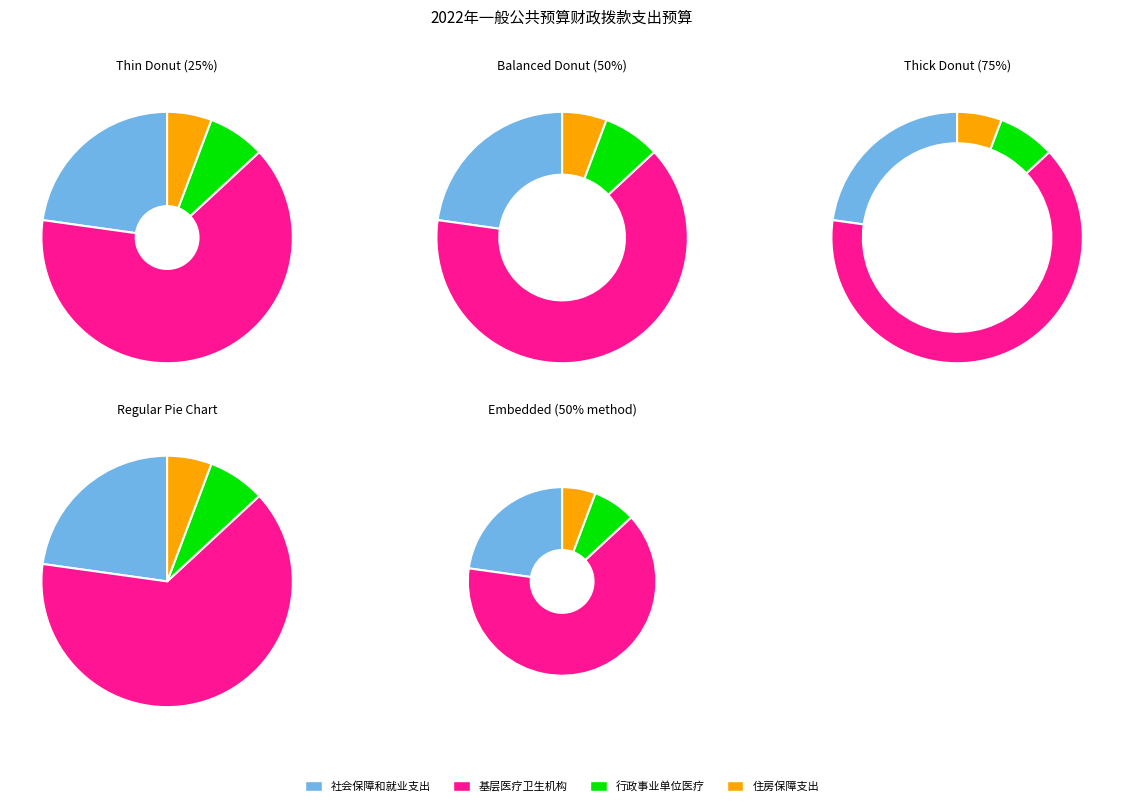

What percentage do 住房保障支出 and 行政事业单位医疗 together represent?

13.1%